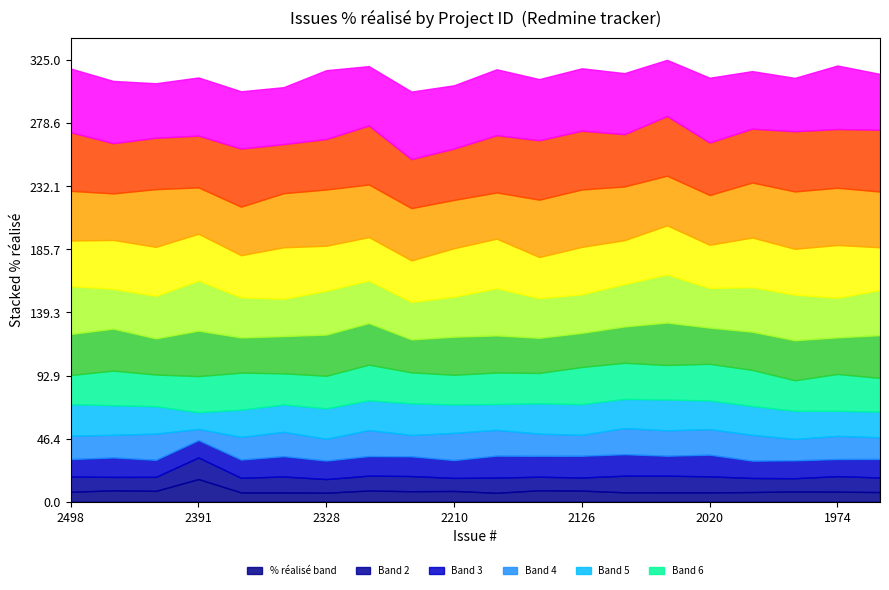

What is the total value across all series at 1974?

321.1